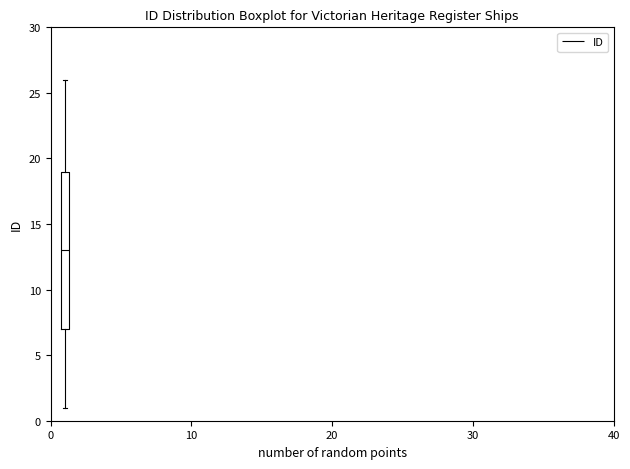

Read this box plot against the y-axis: the position of the median line, the range covered by the box, and the ends of both whiskers. The values are not printed on the chart, so give them approximately, as read against the axis.

median 13, box 7 to 19, whiskers 1 to 26